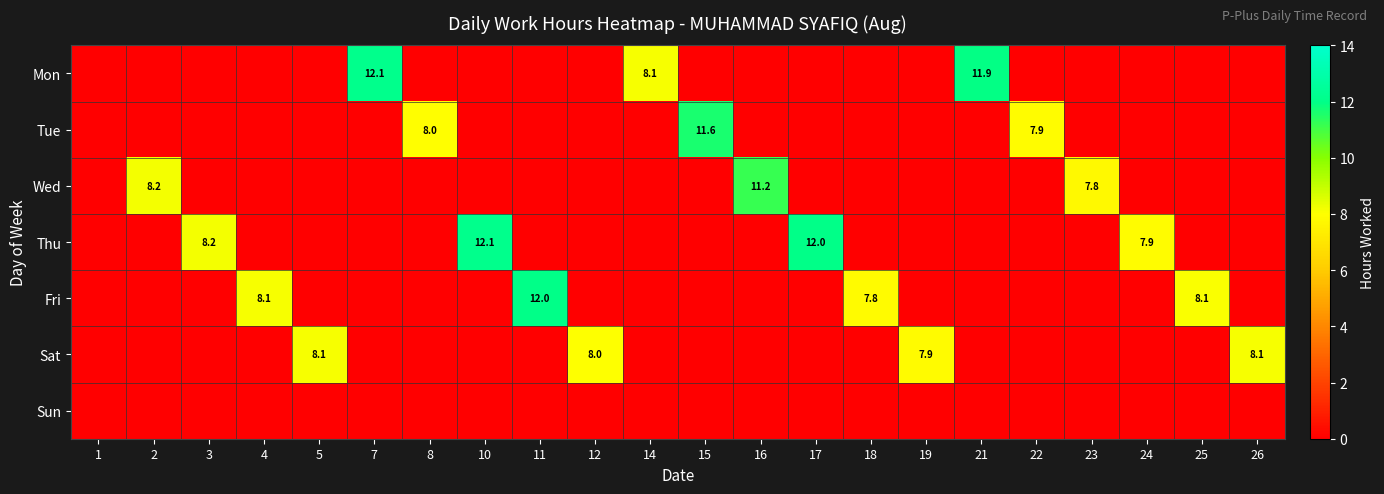

At how many categories does at least one series exceed 1?

21